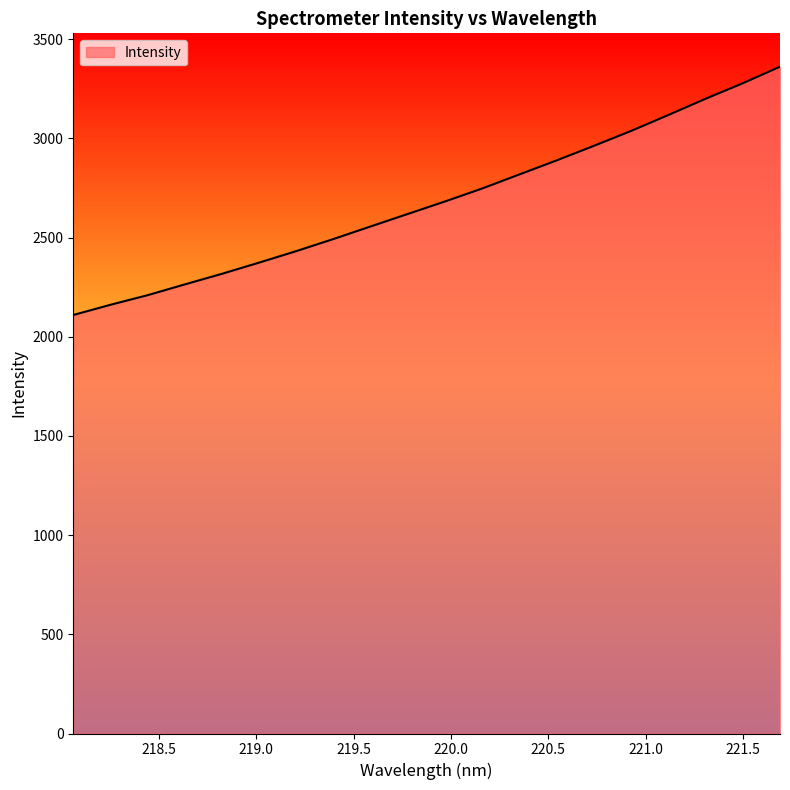

What is the smallest value displayed?

2109.6